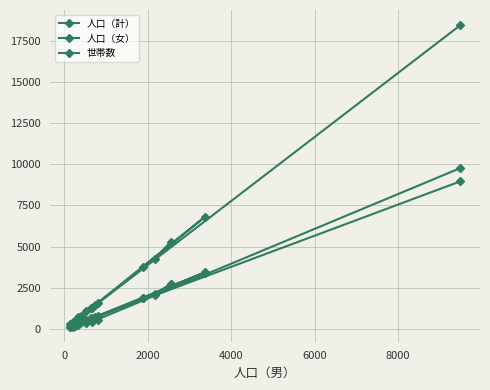

How many values in the 世帯数 series are below 523?

7